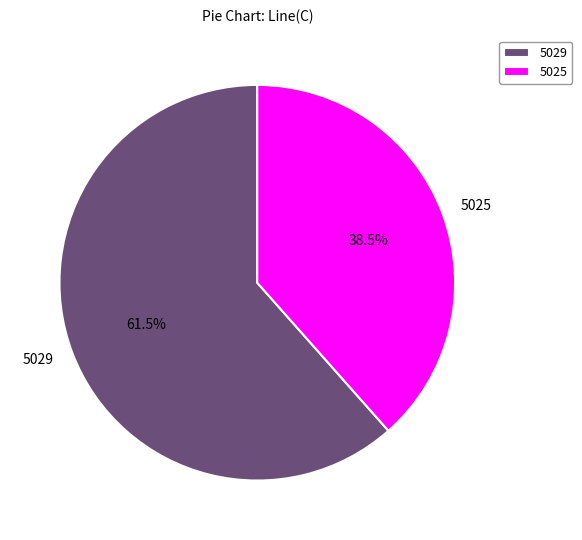

What is the total percentage of 5025 and 5029?

100.0%